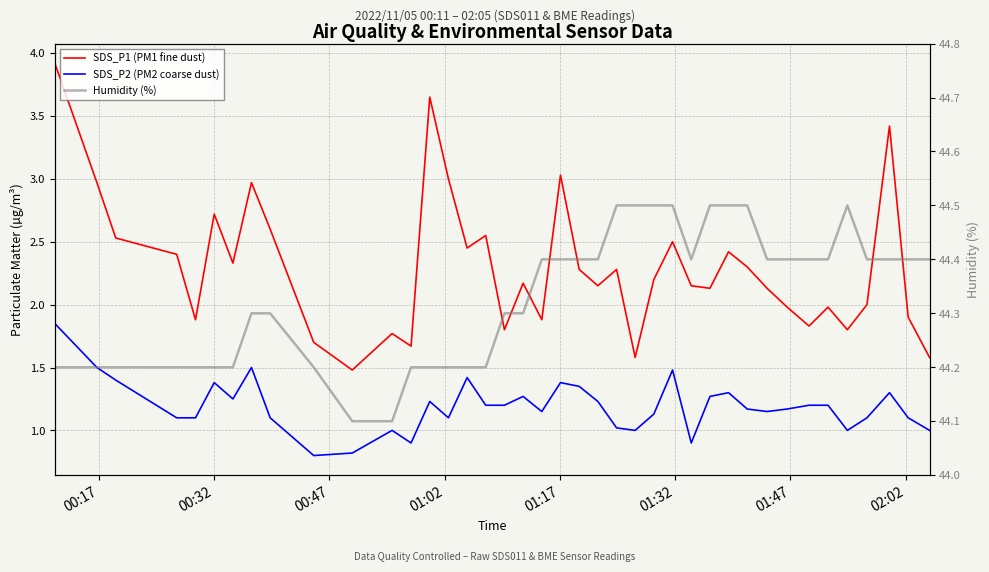

The value of SDS_P2 (PM2 coarse dust) at 01:47 is 0.8. True or false?

False